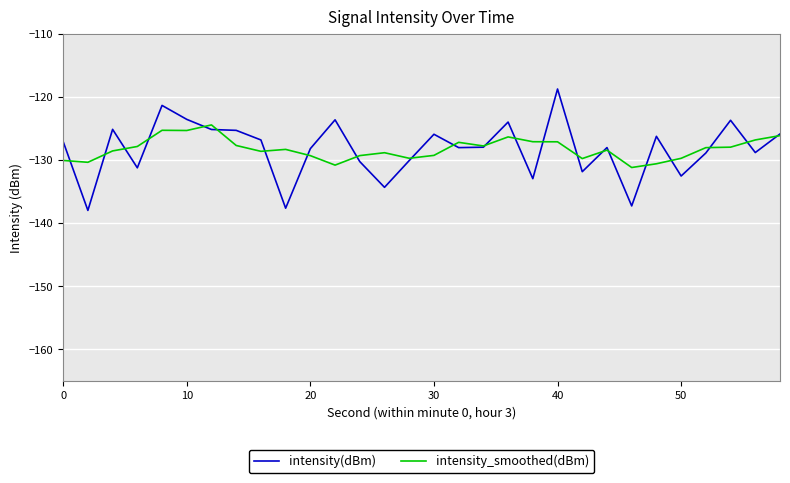

Is this an area chart (filled region under the line)?

No